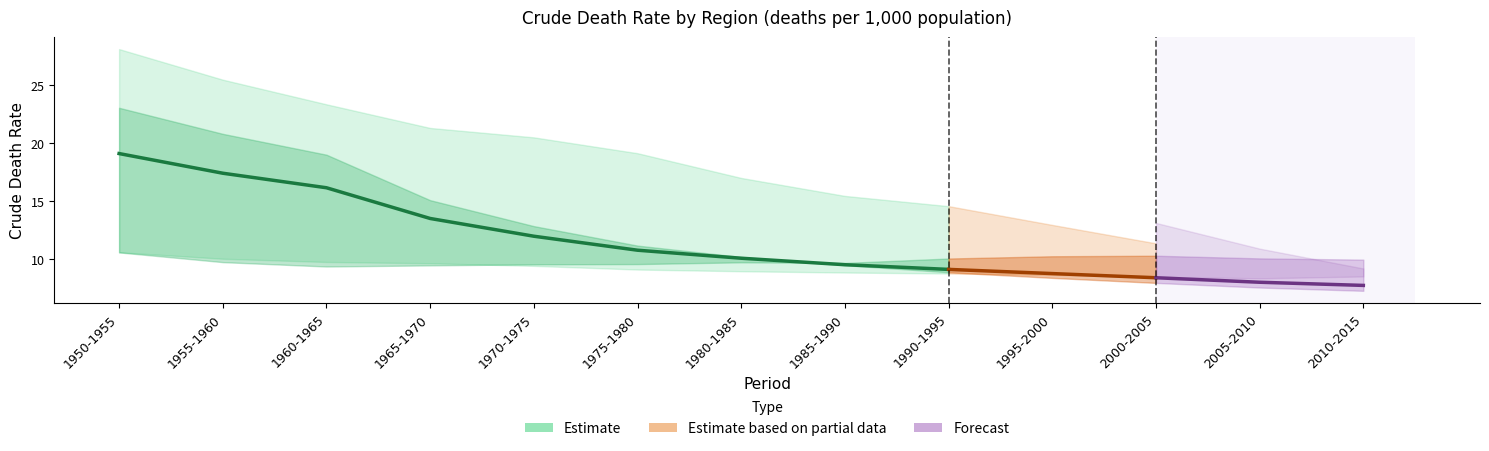

How many data points in Less developed regions are above 10?

7